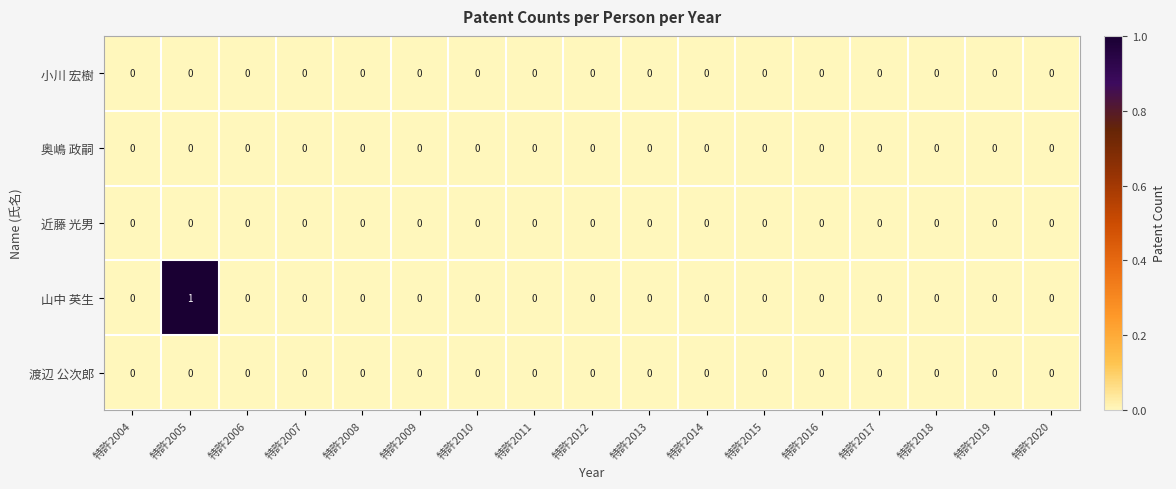

Which series has the largest total across all categories?

山中 英生